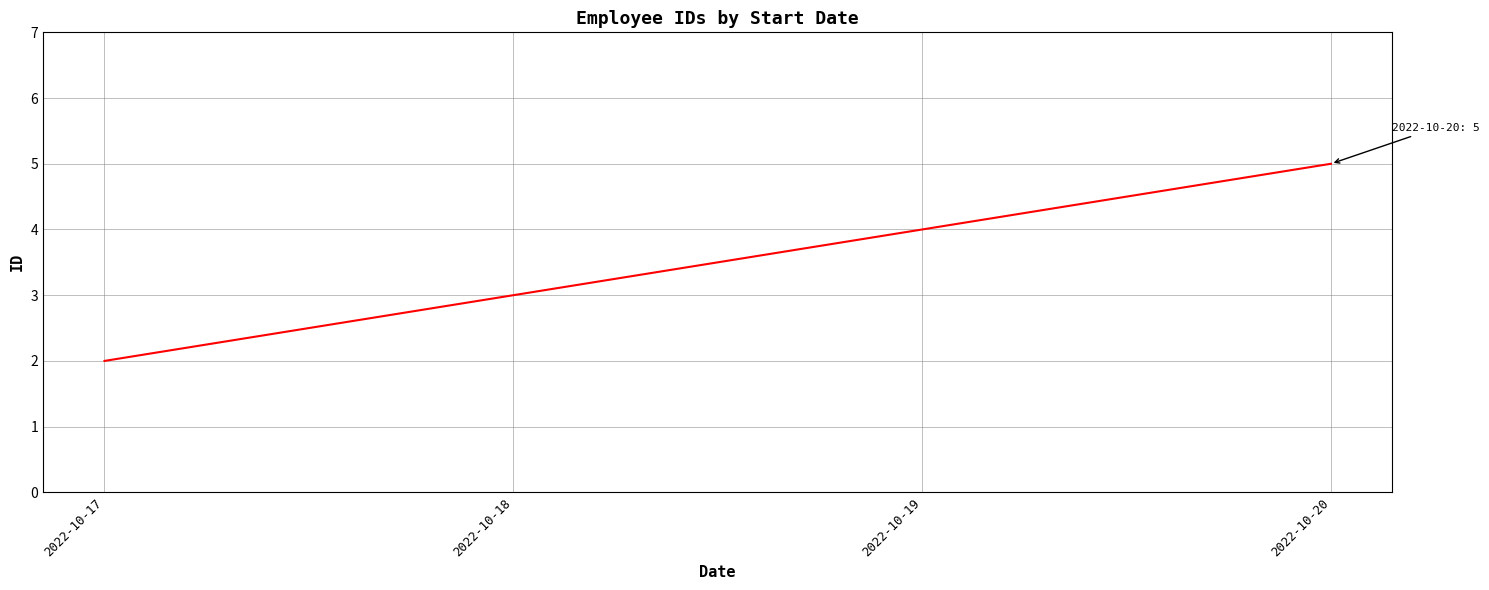

True or false: there are more than 0 points higher than both neighbors.

False